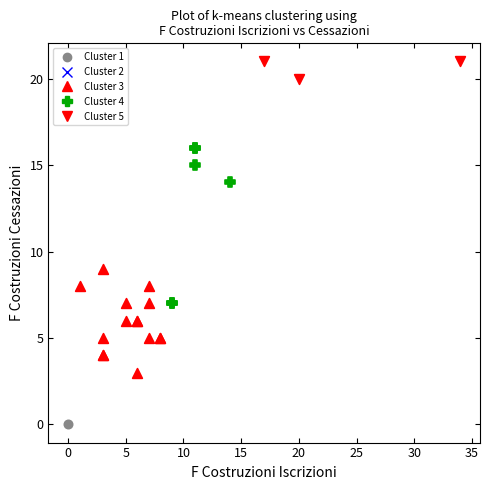

What are all the series names shown in the legend?

Cluster 1, Cluster 2, Cluster 3, Cluster 4, Cluster 5